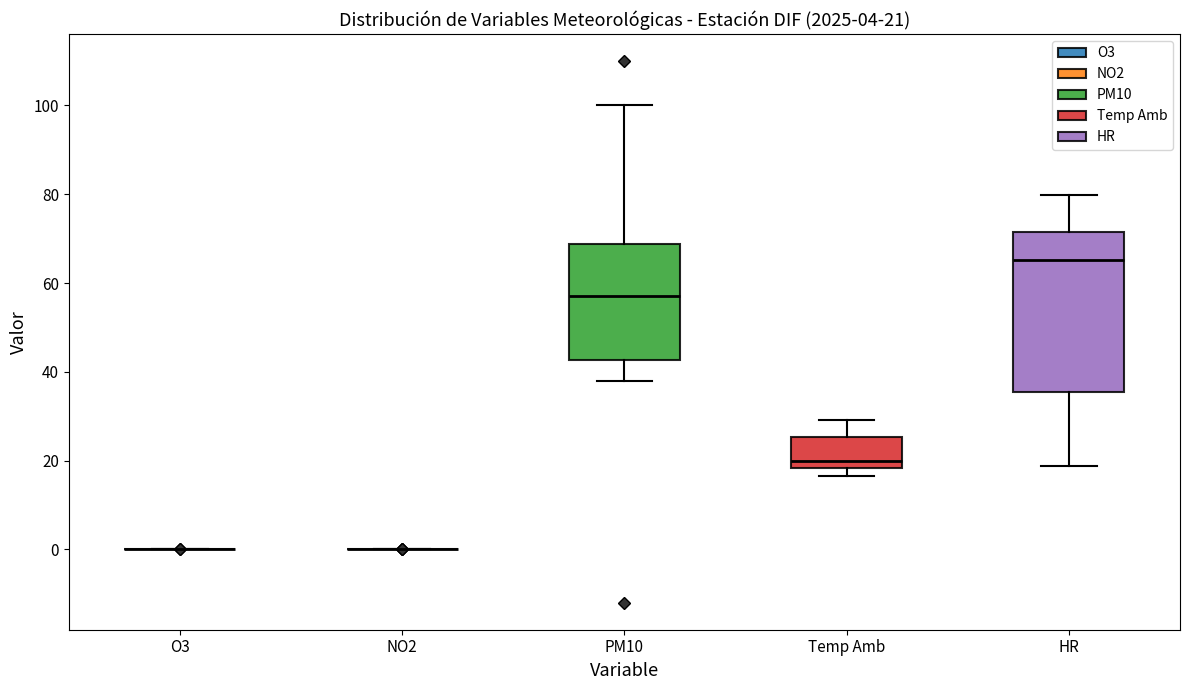

Comparing the boxes themselves (not the whiskers), which one is the tallest?

HR